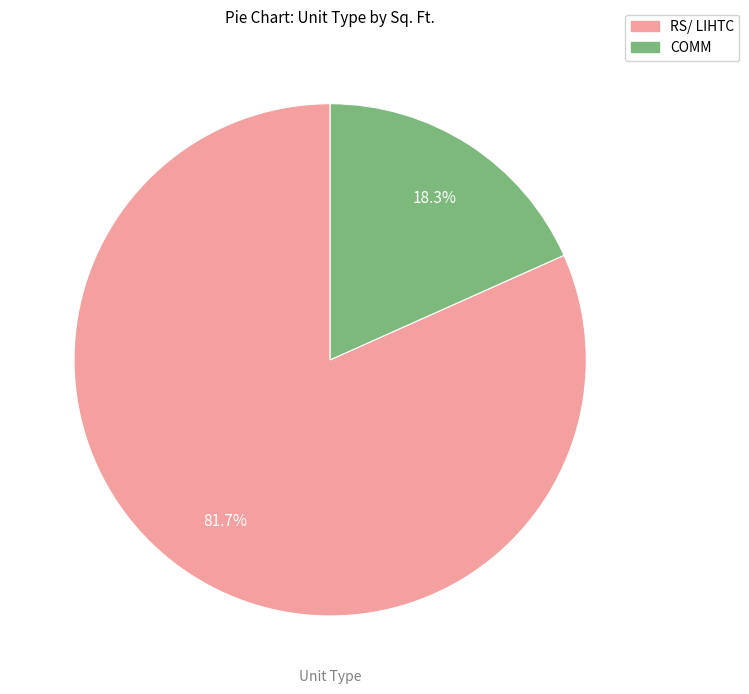

Does any single category account for the majority?

Yes